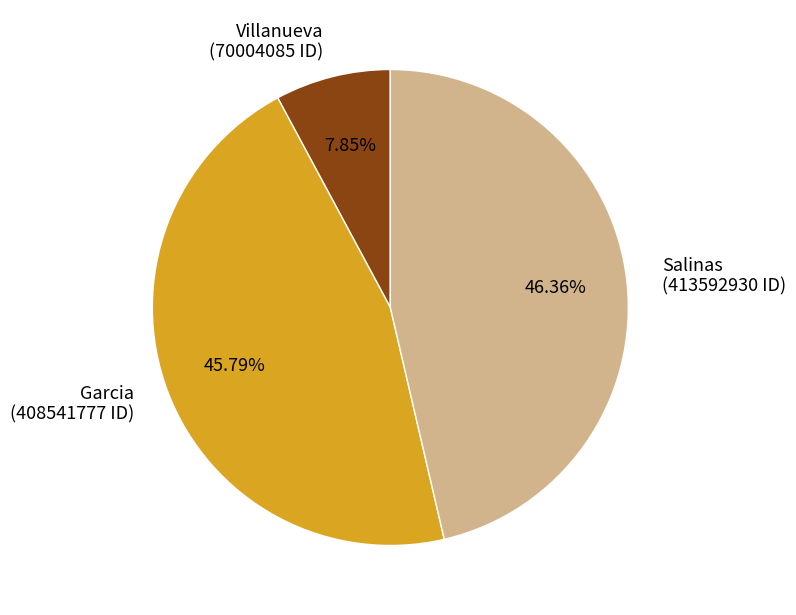

What is the largest slice in the pie chart?

Salinas